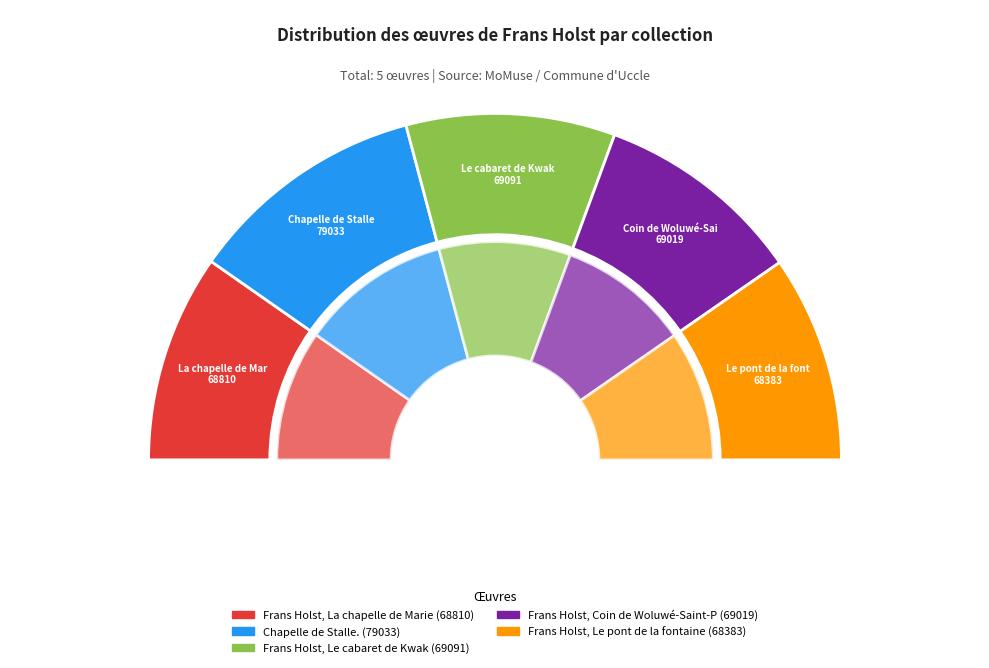

Which slice is the largest?

Chapelle de Stalle.